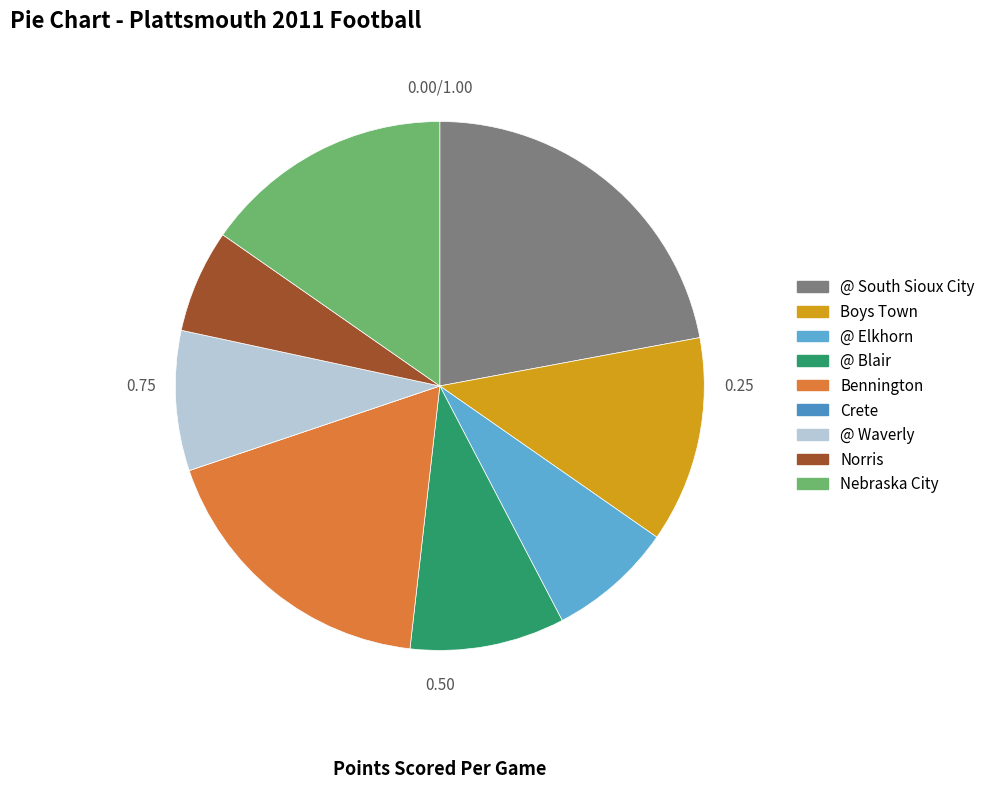

What percentage do Nebraska City and @ Waverly together represent?

23.9%